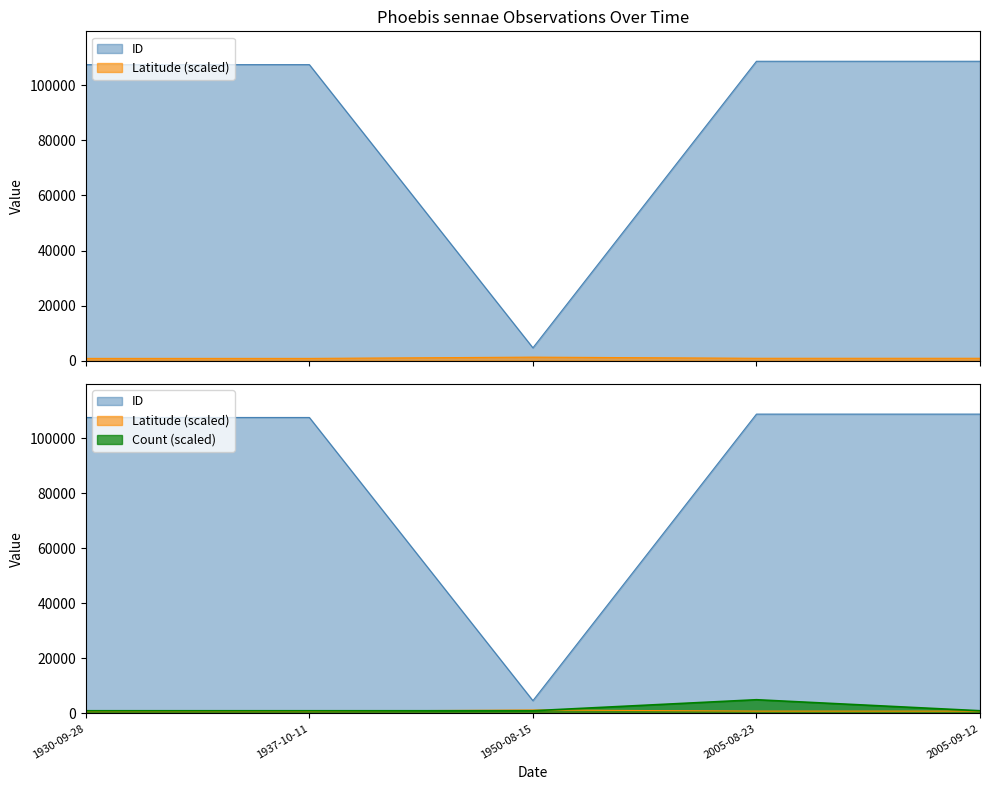

List the labels in order of Count value, smallest first.

1930-09-28, 1937-10-11, 1950-08-15, 2005-09-12, 2005-08-23